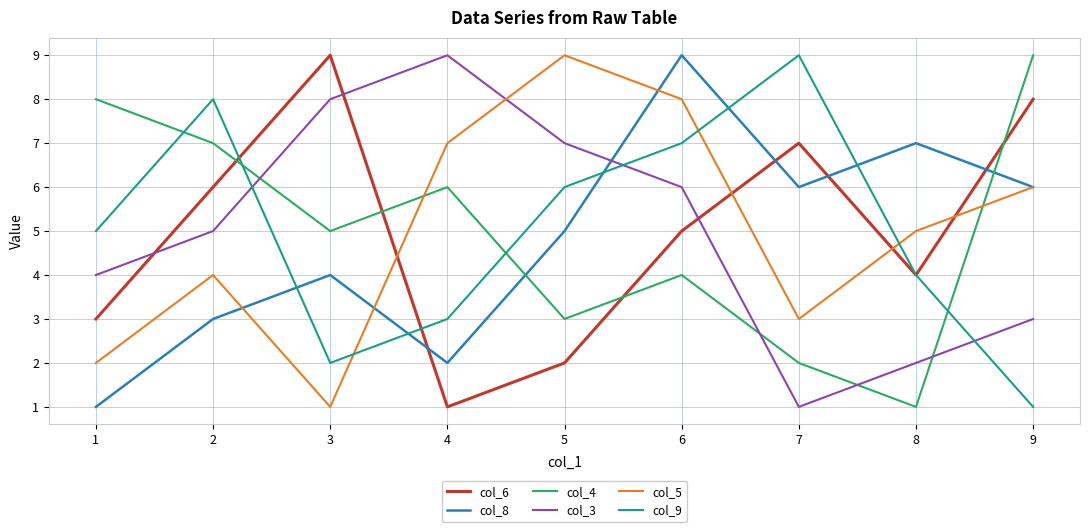

True or false: col_9 has more than 0 interior local peaks.

True